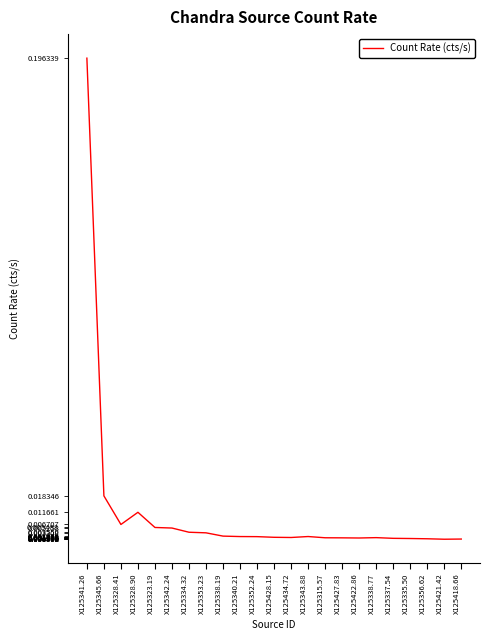

At which category does the data reach its first local peak?

X125328.90